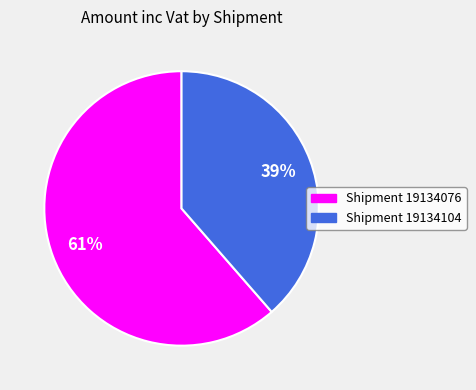

Between Shipment 19134076 and Shipment 19134104, which is larger?

Shipment 19134076